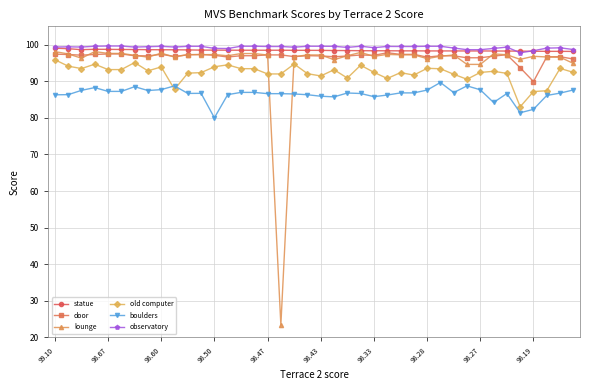

What is the difference between the maximum and minimum values in the old computer series?

12.9